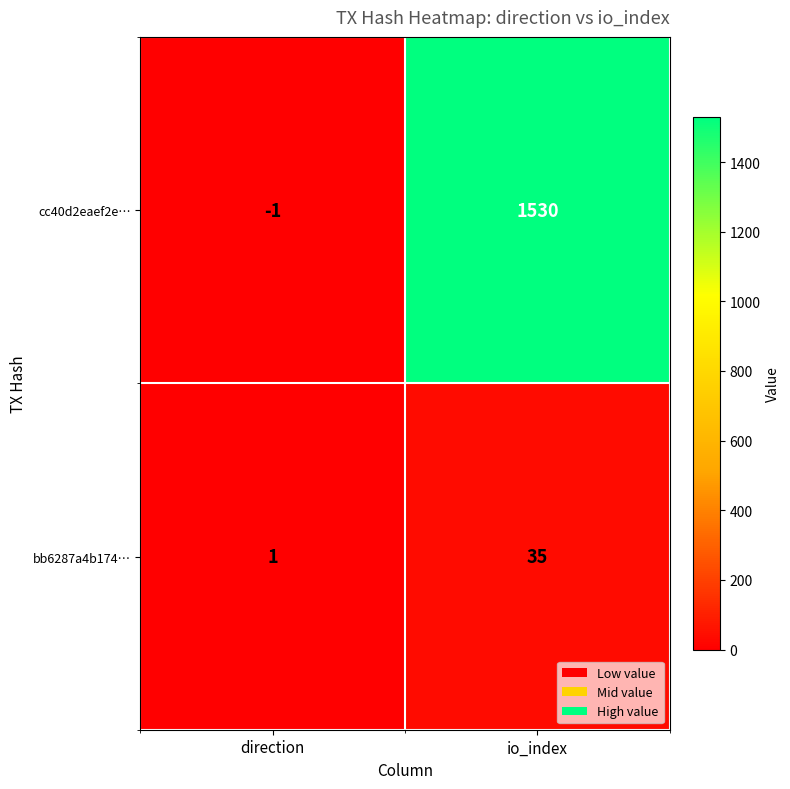

What is the difference between the bb6287a4b174… values at io_index and direction?

34